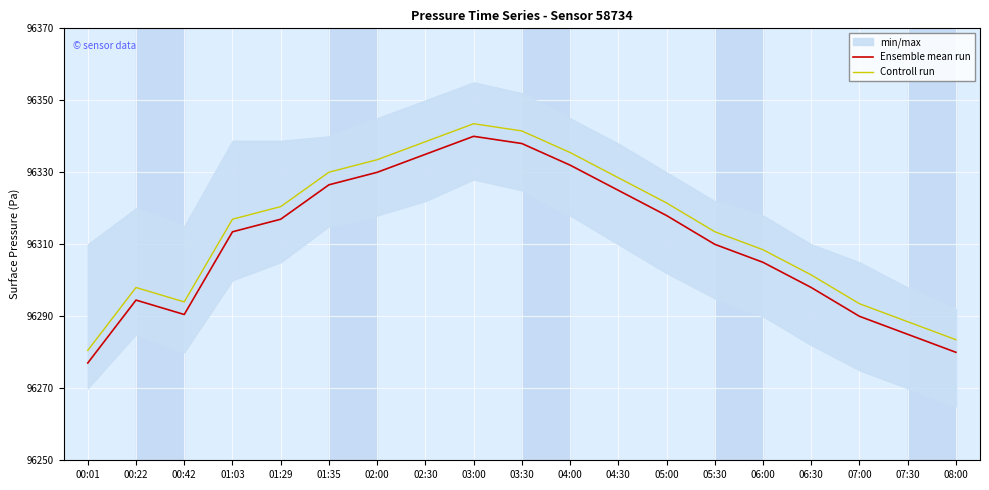

How many lines are shown in the chart?

2